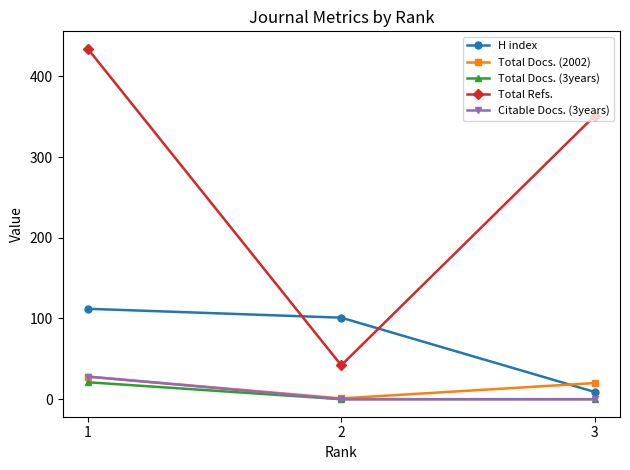

At which category is the sum across all series the highest?

1